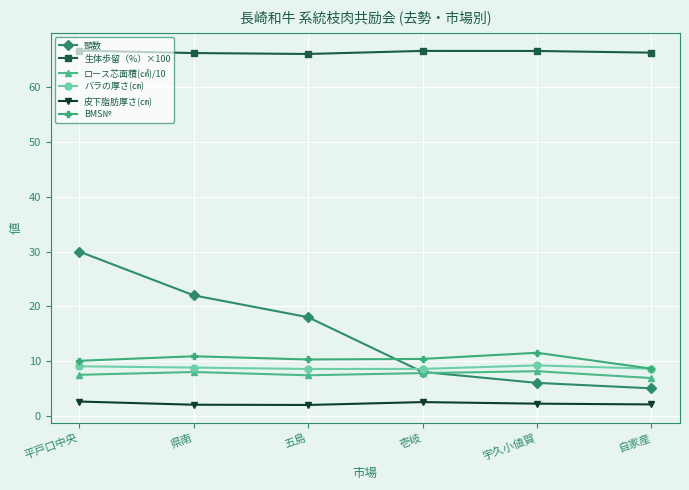

What is the spread (max minus min) of values at 自家産?

64.3